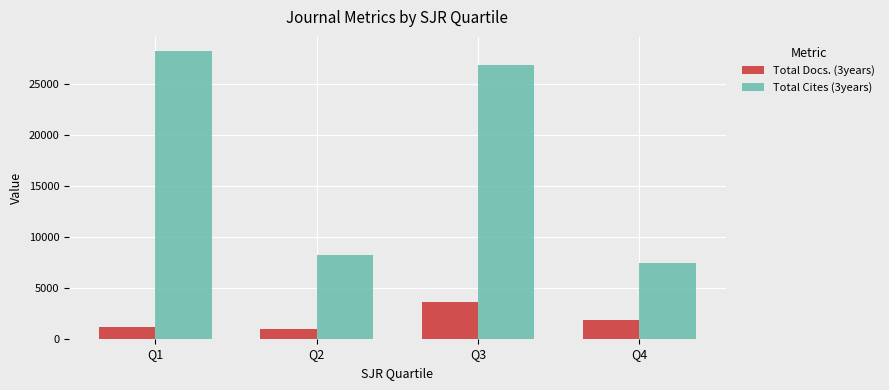

Reading left to right, extract all data points from this chart.

Total Docs. (3years): Q1=1160	Q2=955	Q3=3566	Q4=1869
Total Cites (3years): Q1=28264	Q2=8194	Q3=26905	Q4=7404